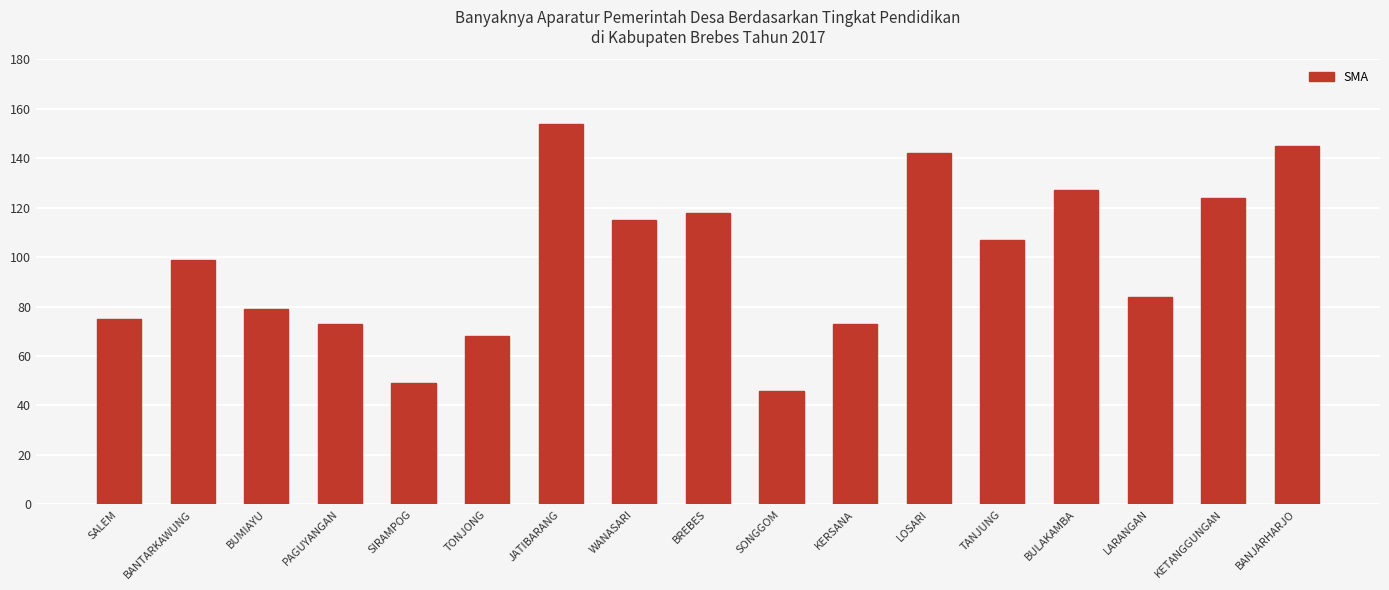

What is the maximum value shown in the chart?

154